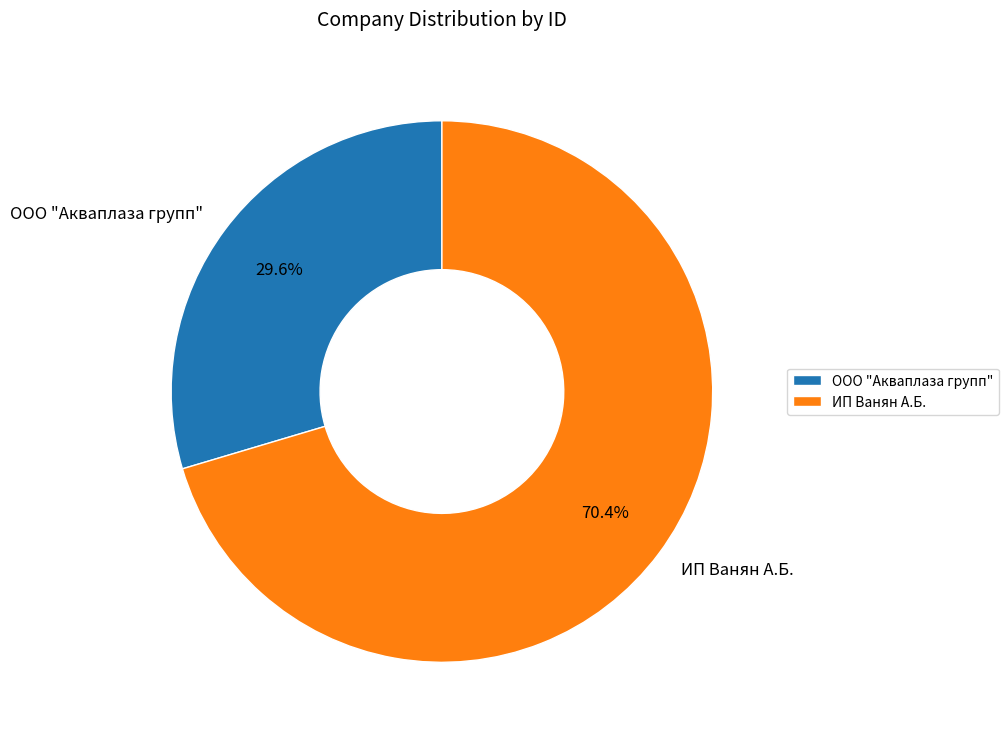

Which has a higher value, ООО "Акваплаза групп" or ИП Ванян А.Б.?

ИП Ванян А.Б.